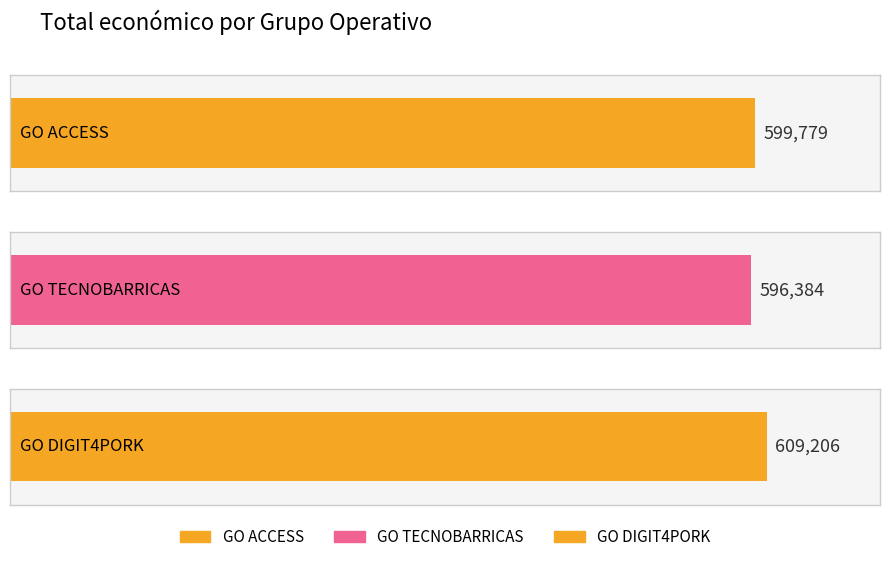

What is the smallest value displayed?

596384